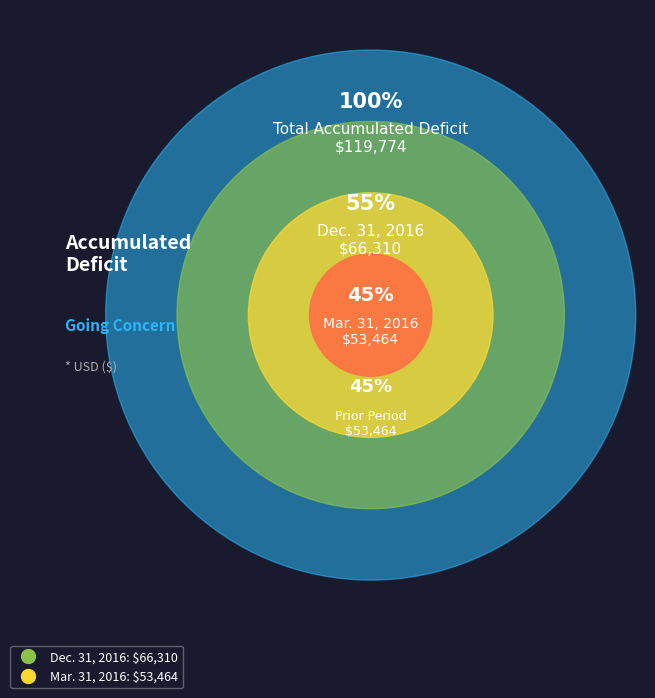

To the nearest percent, what percentage of the pie is Dec. 31, 2016?

55%